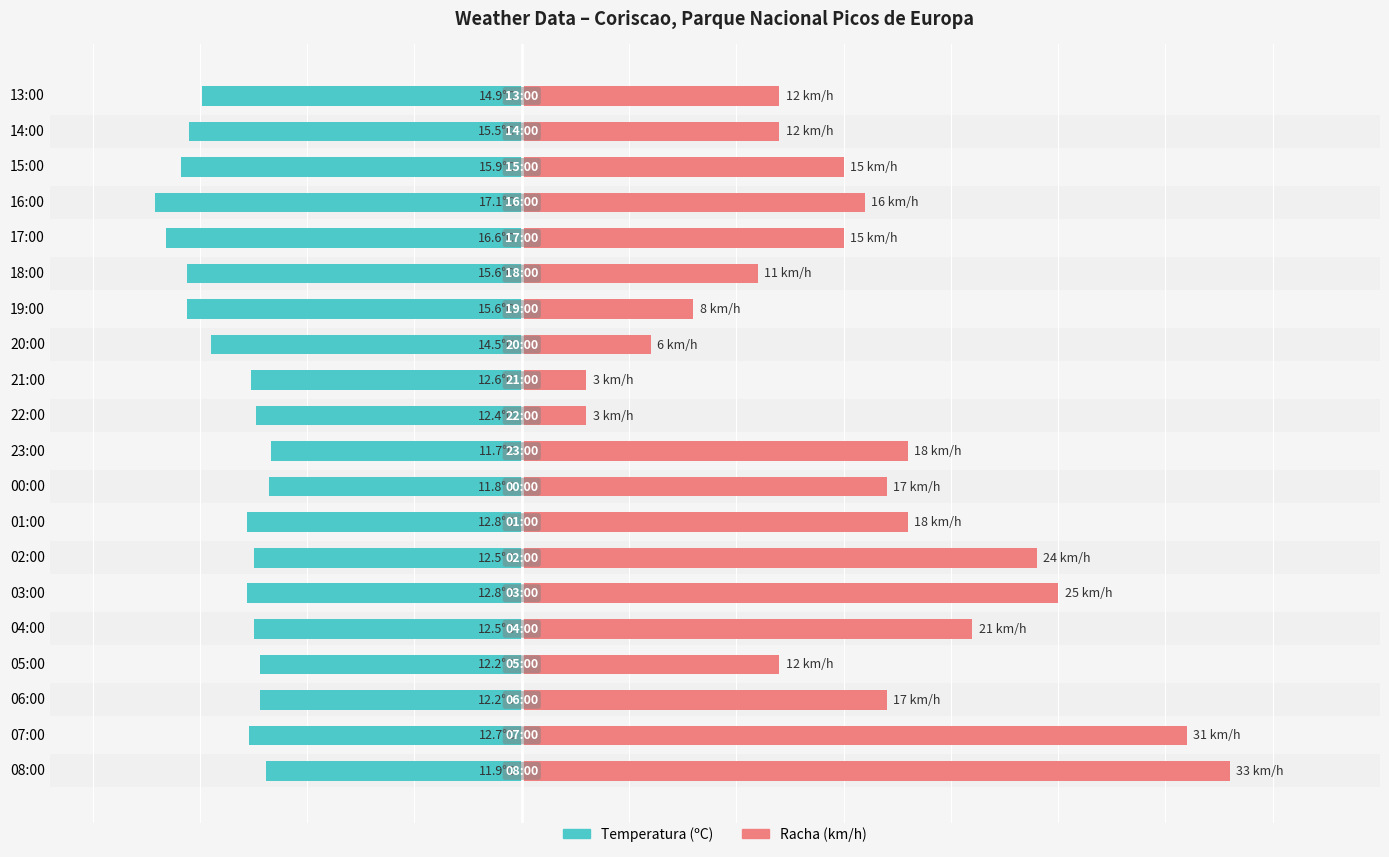

Rank the series by their average value, from lowest to highest.

Temperatura (ºC), Racha (km/h)